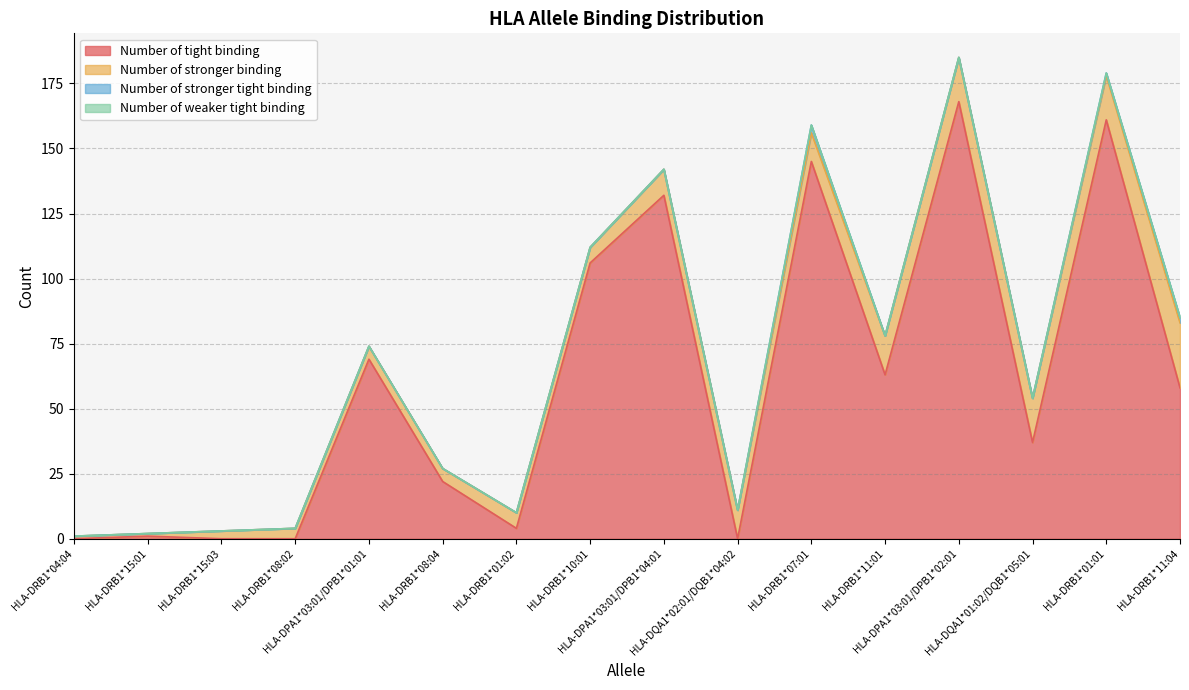

What is the greatest value displayed?

168